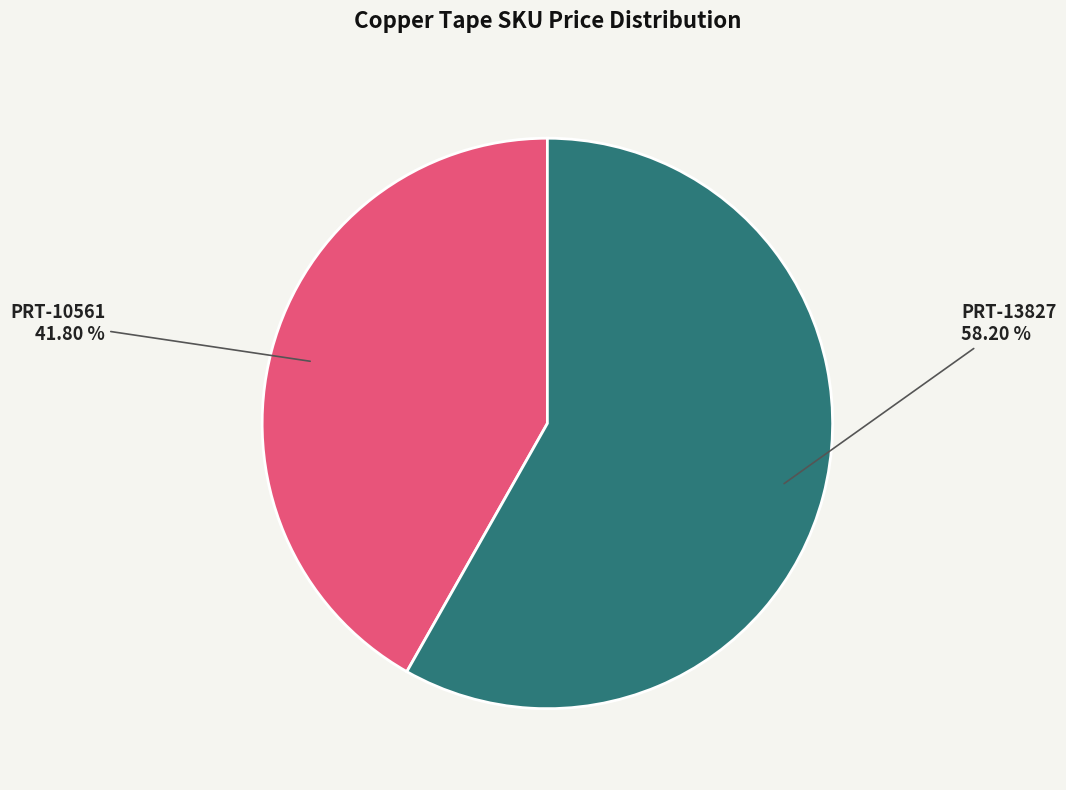

Is there a majority slice in this chart?

Yes